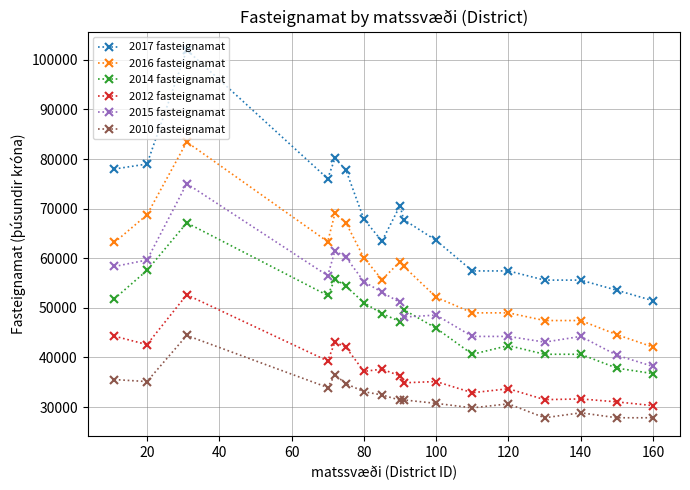

True or false: 2016 fasteignamat and 2012 fasteignamat cross at least once.

False